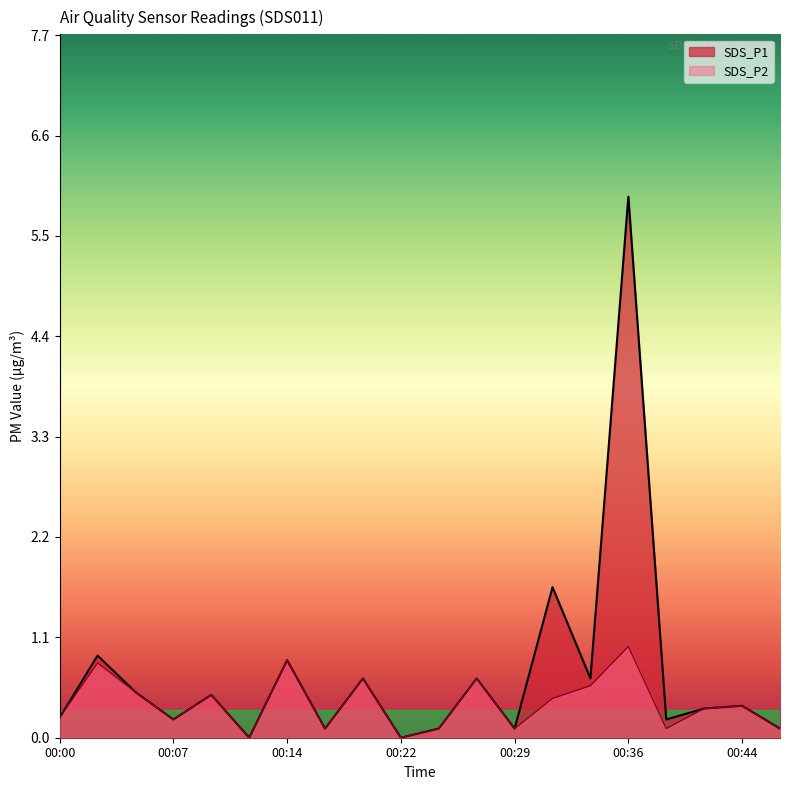

Does the chart display data point markers on the line(s)?

No